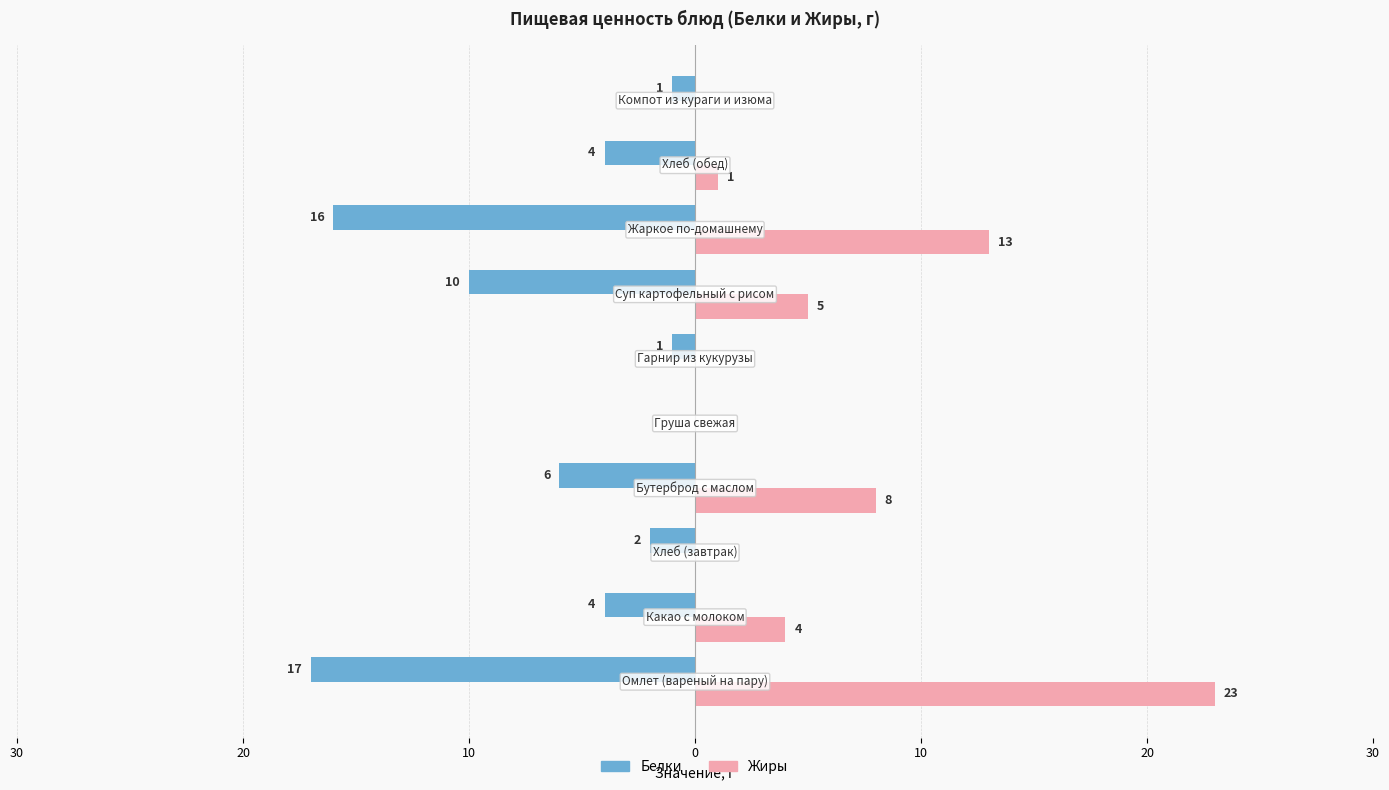

Reading left to right, list all the values displayed in this chart.

Белки: -17	-4	-2	-6	0	-1	-10	-16	-4	-1
Жиры: 23	4	0	8	0	0	5	13	1	0